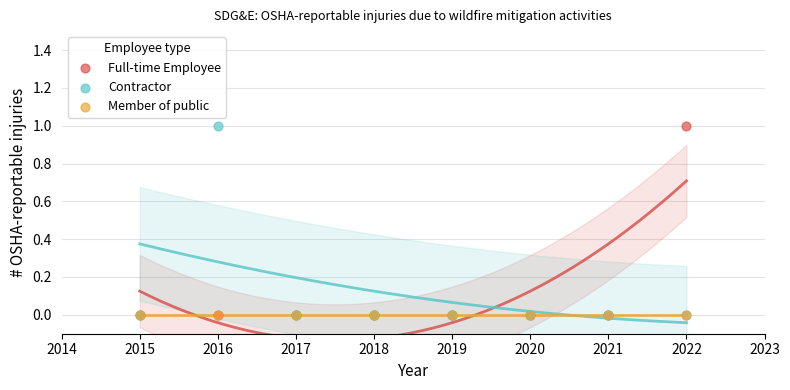

What are all the series names shown in the legend?

Full-time Employee, Contractor, Member of public